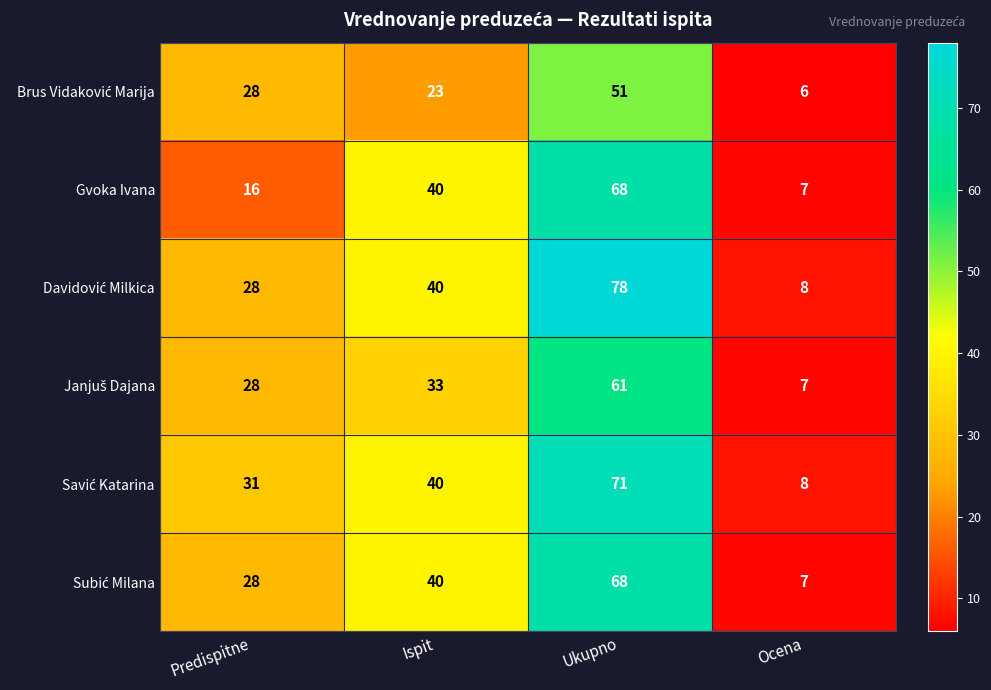

What is the sum of all Gvoka Ivana values?

131